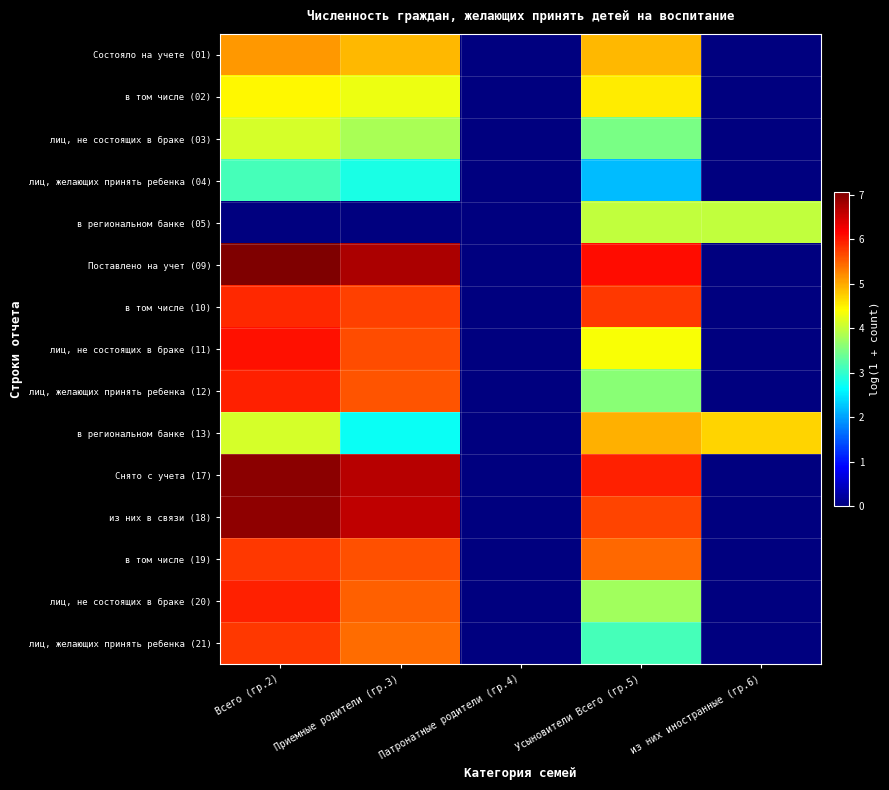

At how many categories does at least one series exceed 0?

4